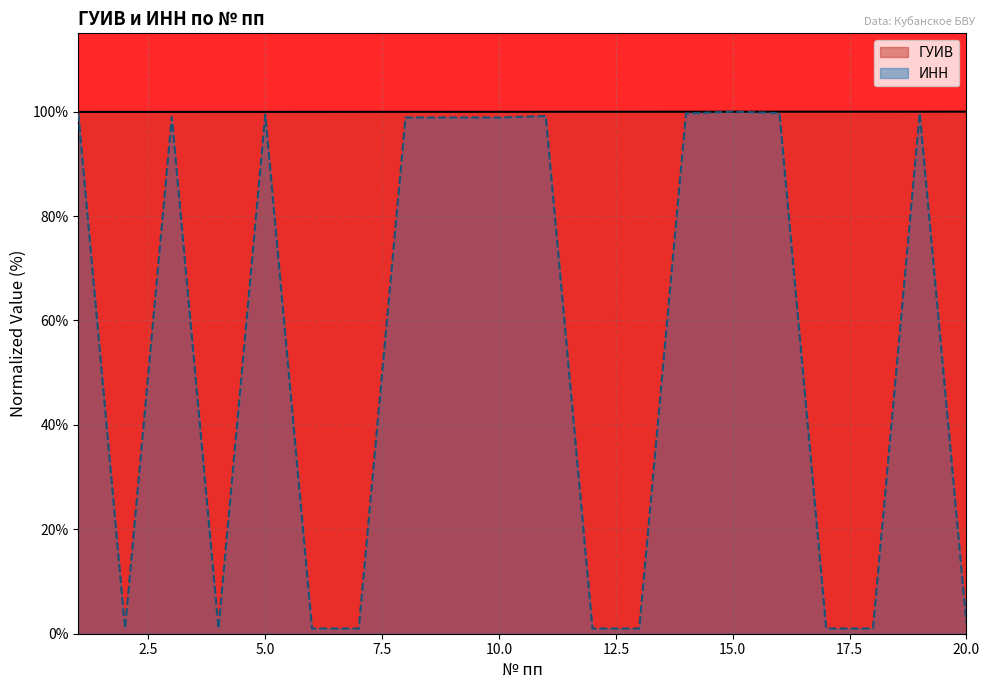

What is the difference between the maximum and minimum values in the ИНН series?

99.0